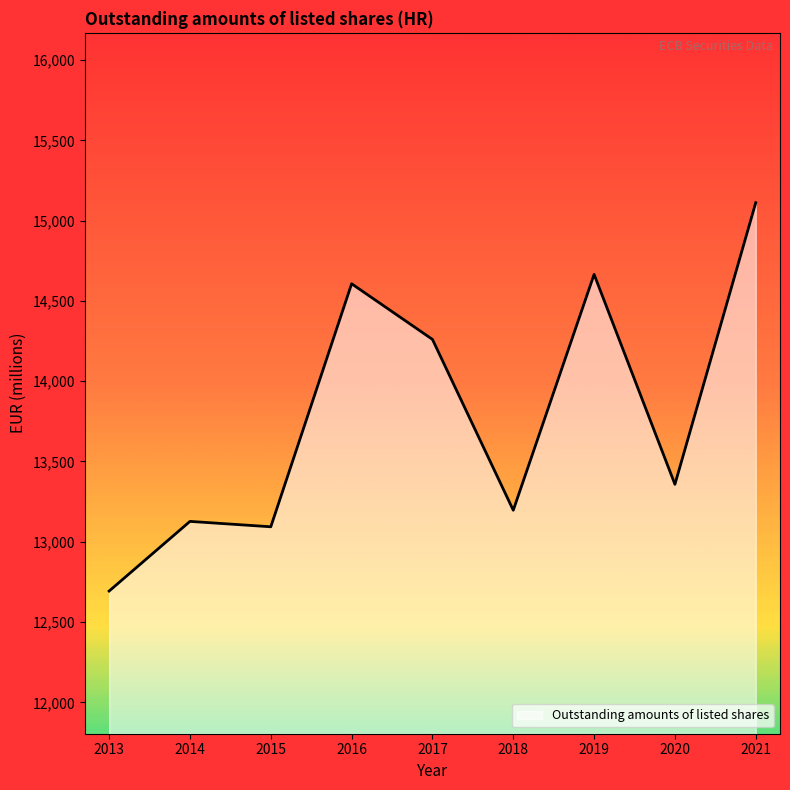

At which label is the value closest to 13902?

2017